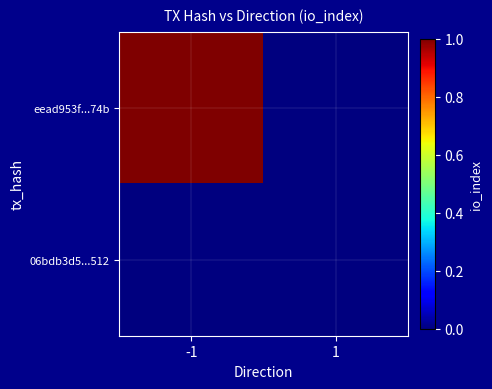

Which category has the highest value across all series?

-1